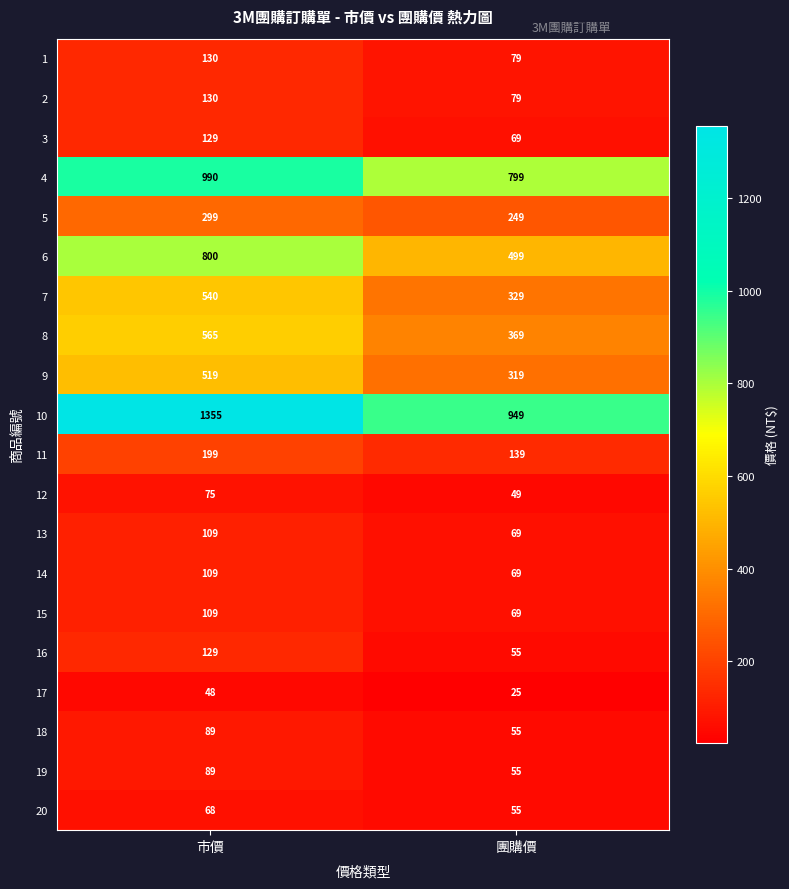

What is the sum of all 20 values?

123